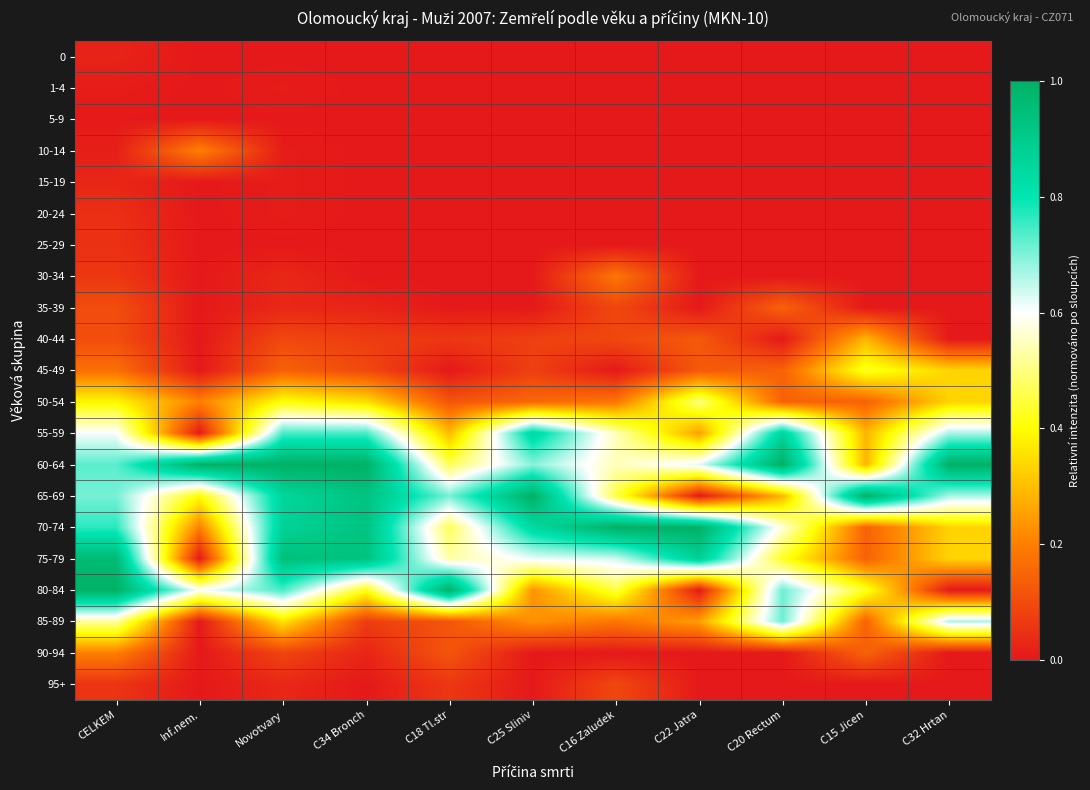

Rank the series at CELKEM from lowest to highest value.

5-9, 1-4, 10-14, 0, 15-19, 20-24, 25-29, 95+, 30-34, 35-39, 40-44, 45-49, 90-94, 50-54, 85-89, 55-59, 65-69, 60-64, 70-74, 75-79, 80-84